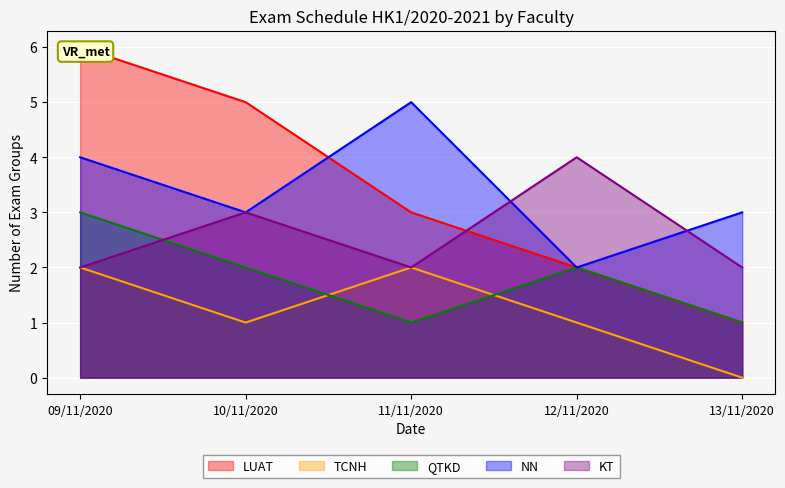

List the series in order of their peak value, lowest first.

TCNH, QTKD, KT, NN, LUAT